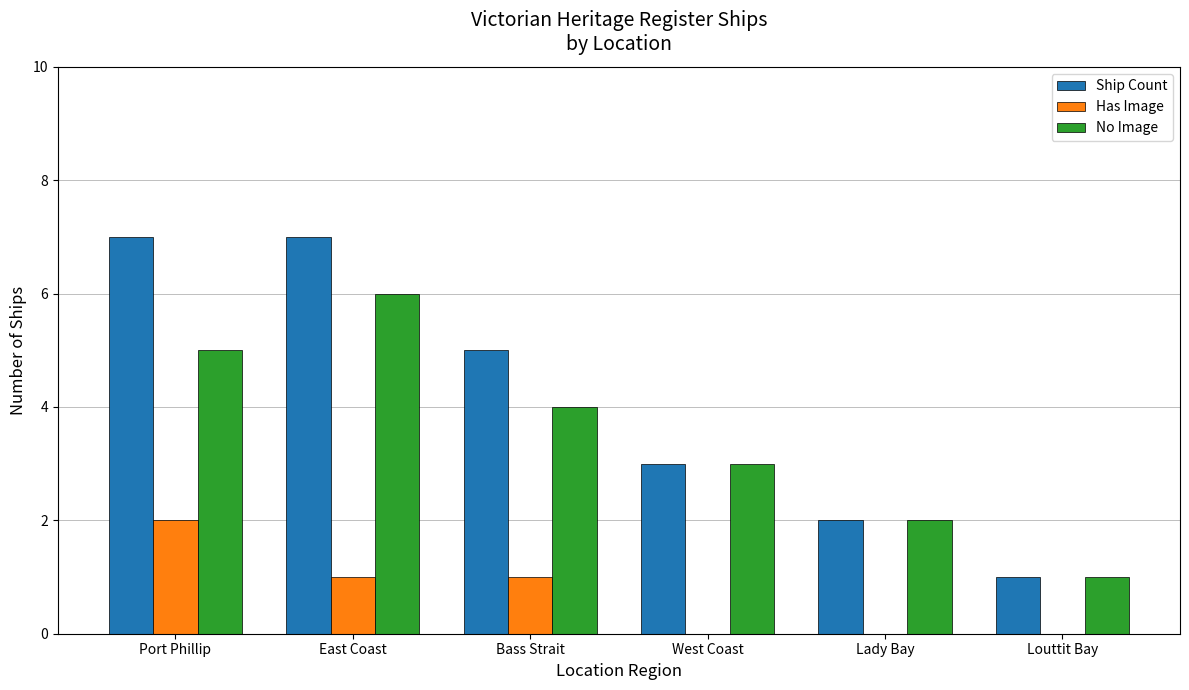

Is the value of Has Image at Bass Strait greater than the value of No Image at East Coast?

No